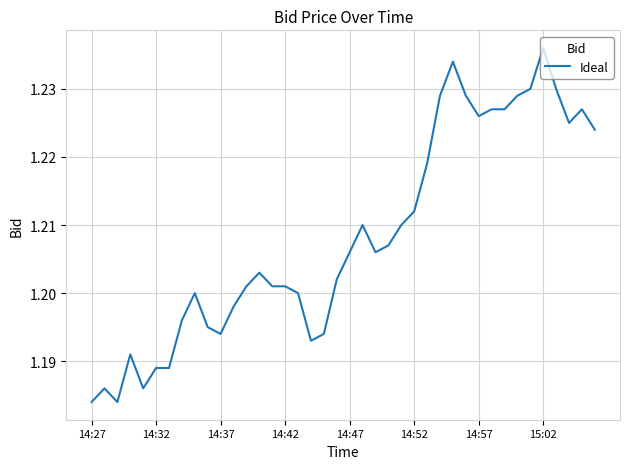

What is the smallest value displayed?

1.2